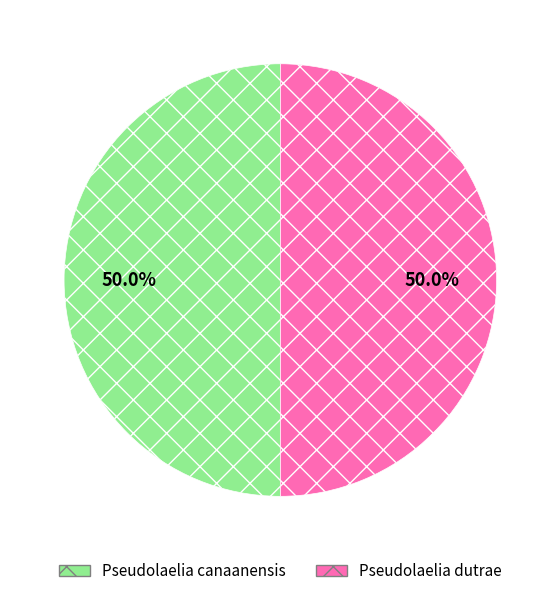

To the nearest percent, what portion does Pseudolaelia canaanensis represent?

50%